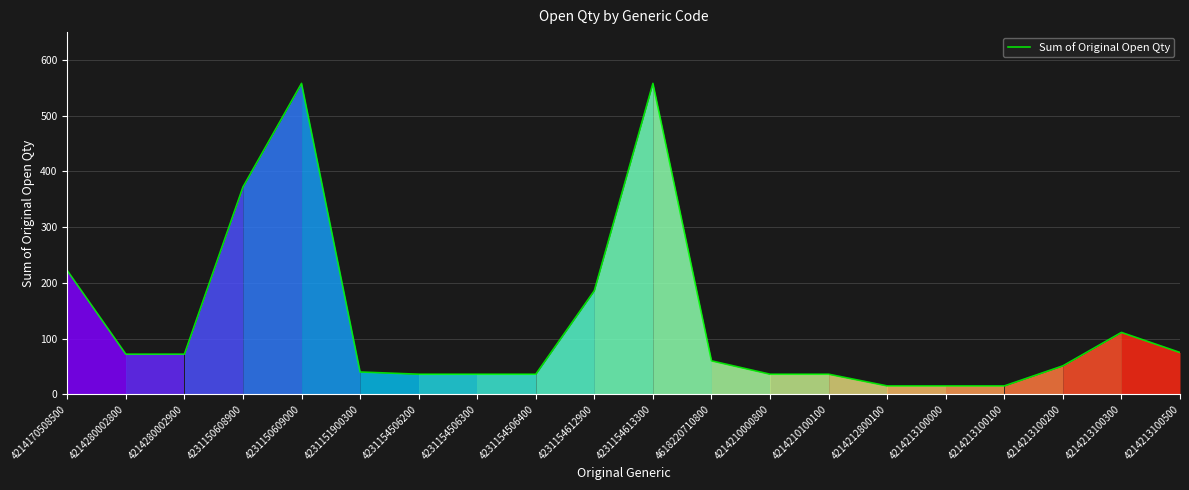

Where does the data first go above 60?

4214170508500